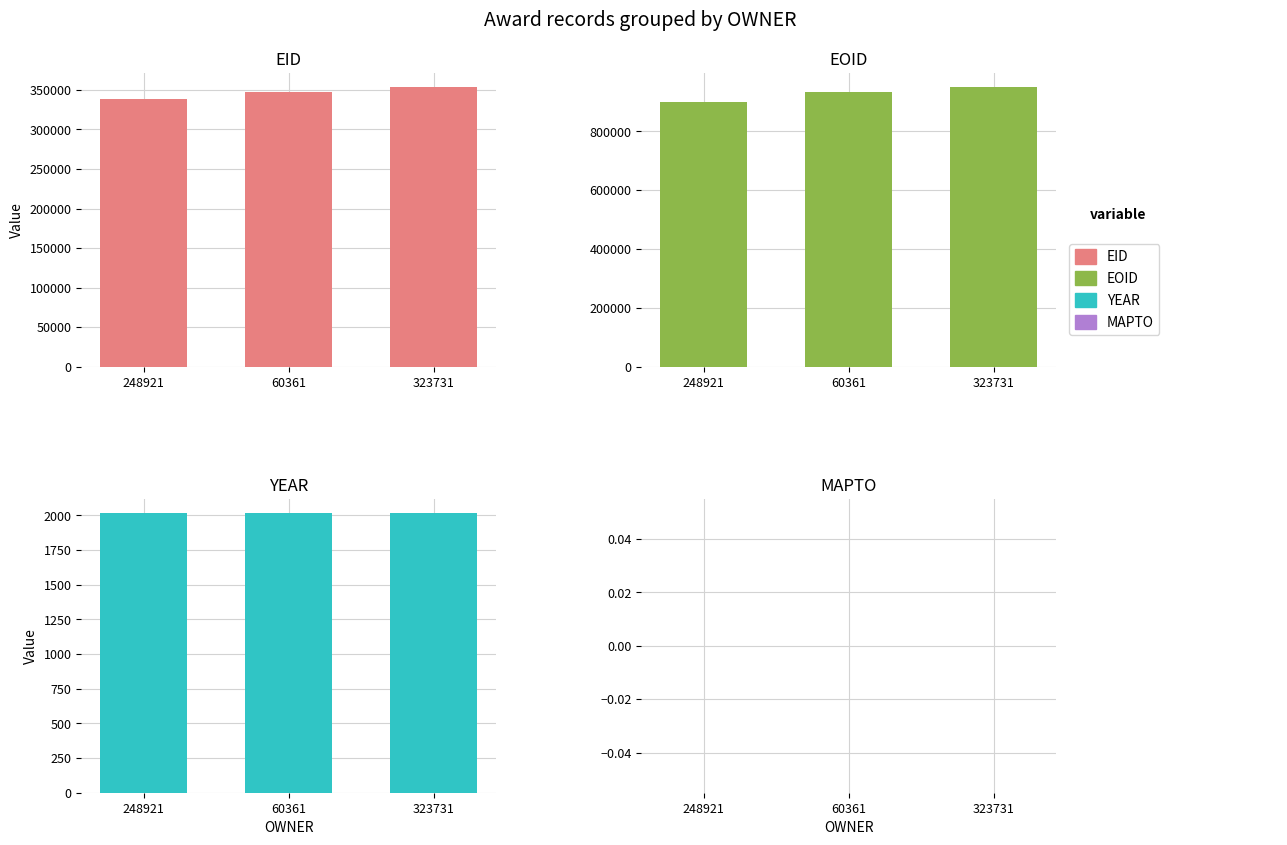

Where is MAPTO nearest to the value 0?

248921